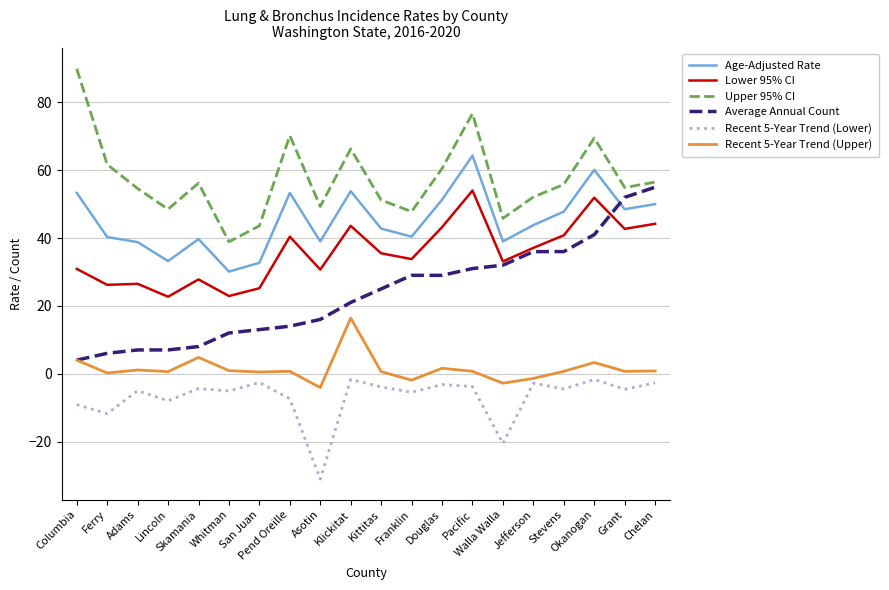

What is the total value across all series at Klickitat?

199.4